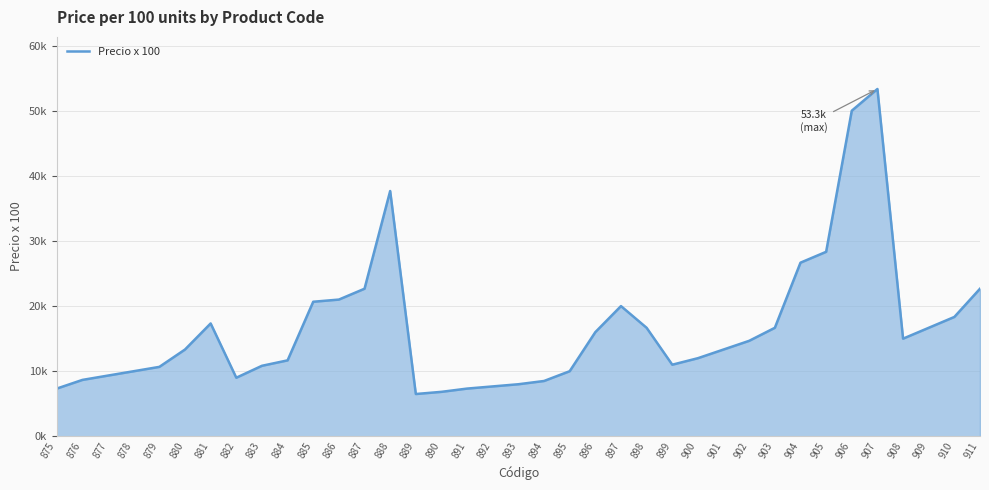

Reading left to right, what are all the values shown in this chart?

7333.4	8666.7	9333.4	10000.0	10666.7	13333.4	17333.4	9000.0	10833.4	11666.7	20666.7	21000.0	22666.7	37666.7	6500.0	6833.3	7333.4	7666.7	8000.0	8500.0	10000.0	16000.0	20000.0	16666.7	11000.0	12000.0	13333.4	14666.7	16666.7	26666.7	28333.4	50000.1	53333.4	15000.0	16666.7	18333.4	22666.7